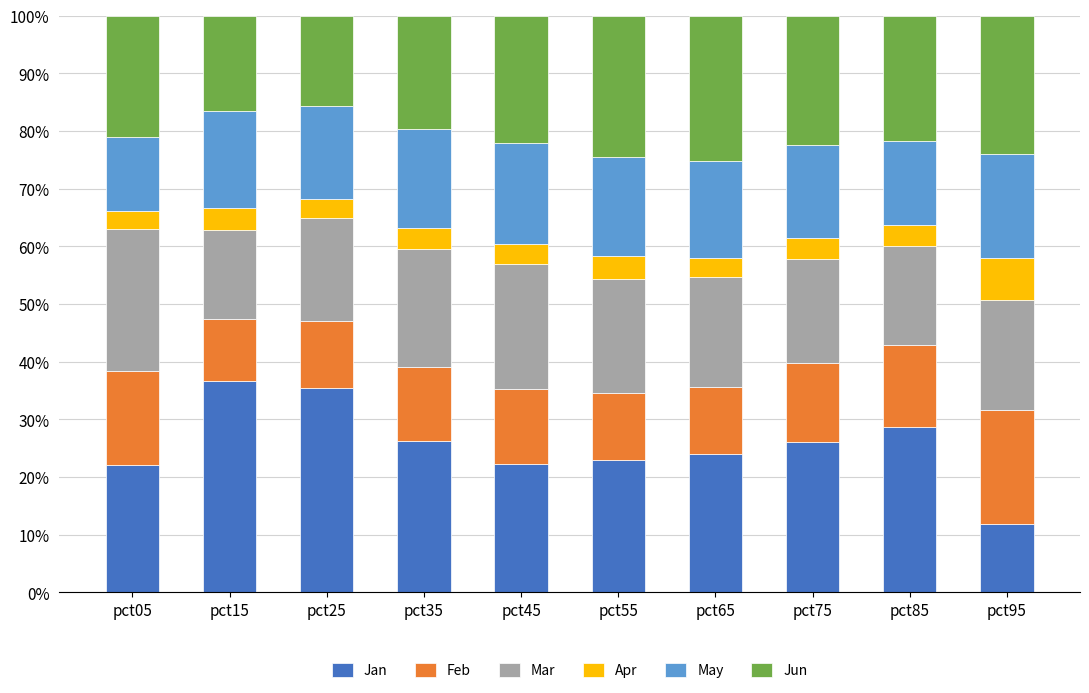

What is the total value across all series at pct95?

100.0